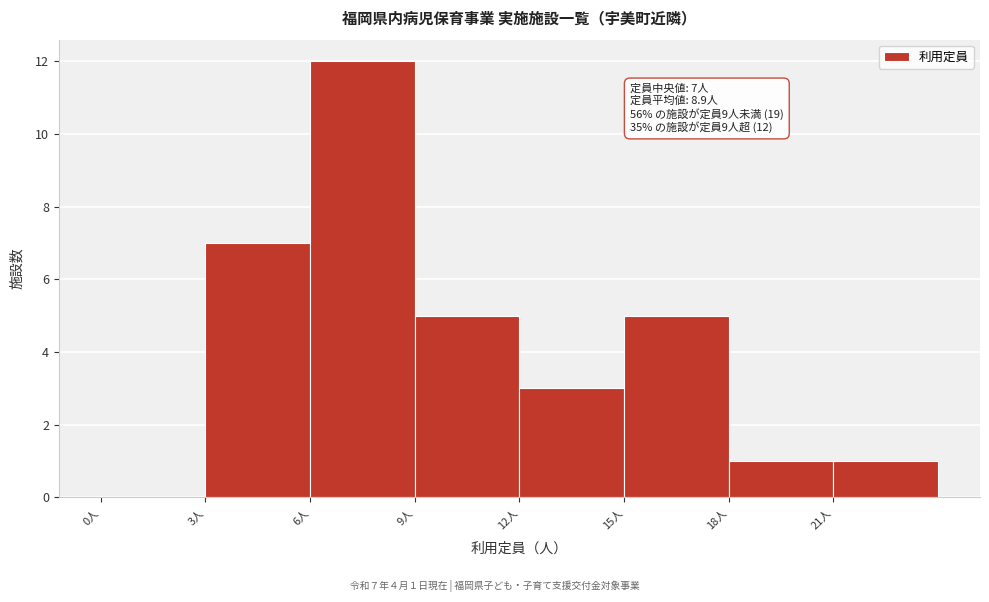

Over which range of the x-axis is the bar tallest?

6 to 9